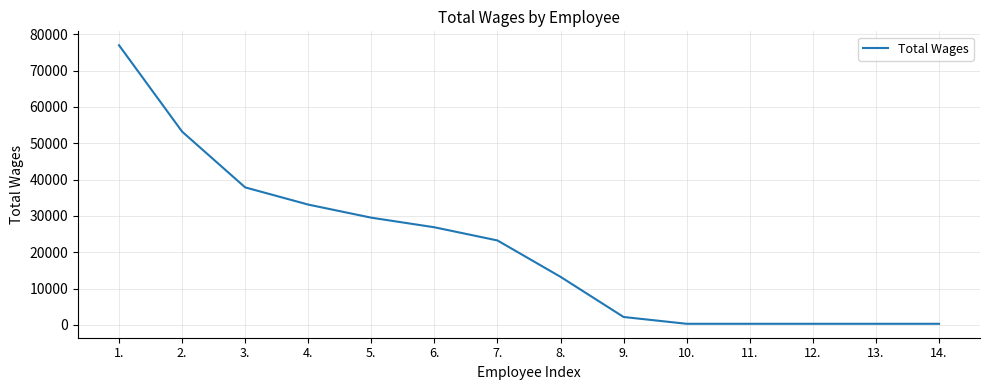

Between 7. and 5., which is larger?

5.